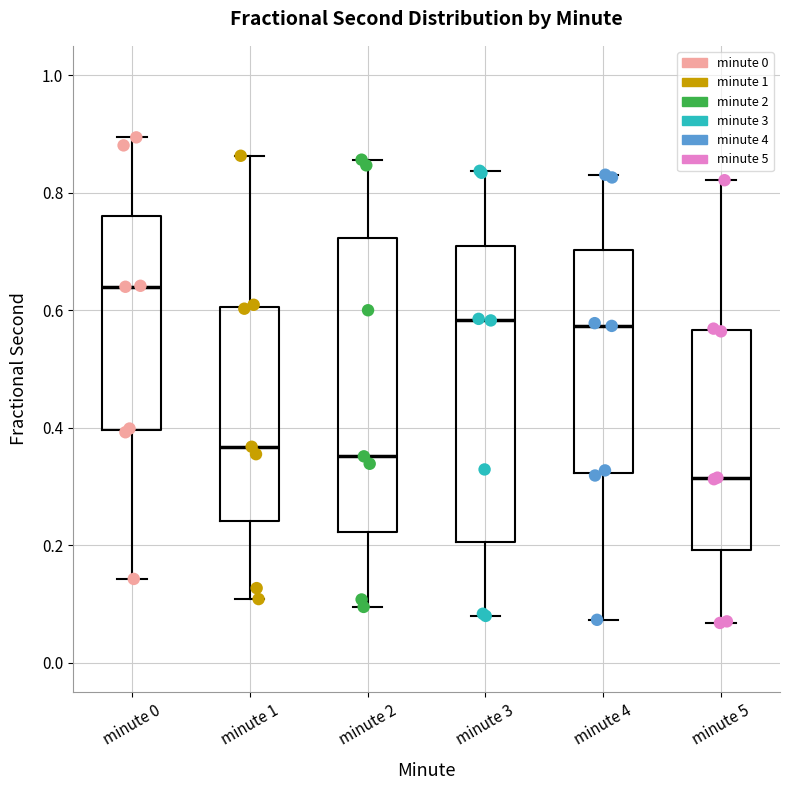

Reading left to right, transcribe this box plot: for each box, give where its median line is, the range the box spans, and where its two whiskers end, as read against the y-axis. The values are not printed on the chart, so give them approximately, as read against the axis.

minute 0: median 0.64, box 0.40 to 0.76, whiskers 0.14 to 0.90
minute 1: median 0.36, box 0.24 to 0.60, whiskers 0.10 to 0.86
minute 2: median 0.36, box 0.22 to 0.72, whiskers 0.10 to 0.86
minute 3: median 0.58, box 0.20 to 0.70, whiskers 0.08 to 0.84
minute 4: median 0.58, box 0.32 to 0.70, whiskers 0.08 to 0.84
minute 5: median 0.32, box 0.20 to 0.56, whiskers 0.06 to 0.82